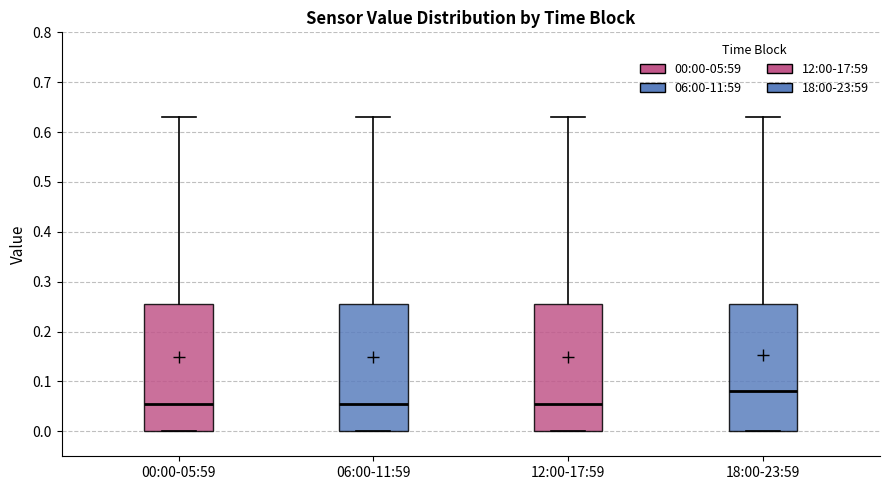

Where is the lower edge of the box for 00:00-05:59 on the y-axis? The values are not printed on the chart, so give them approximately, as read against the axis.

0.00